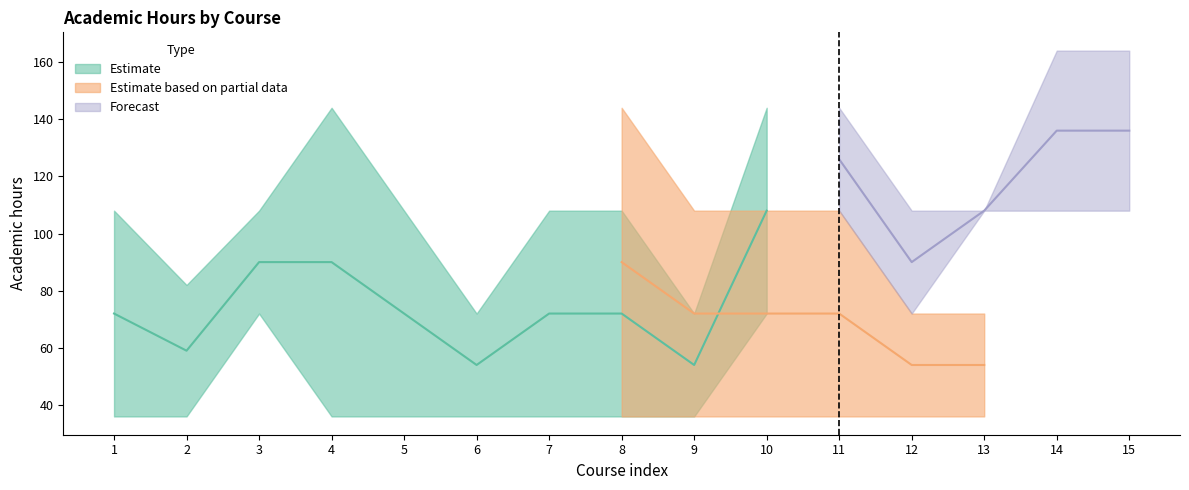

True or false: Forecast_lower and Estimate_lower cross at least once.

False